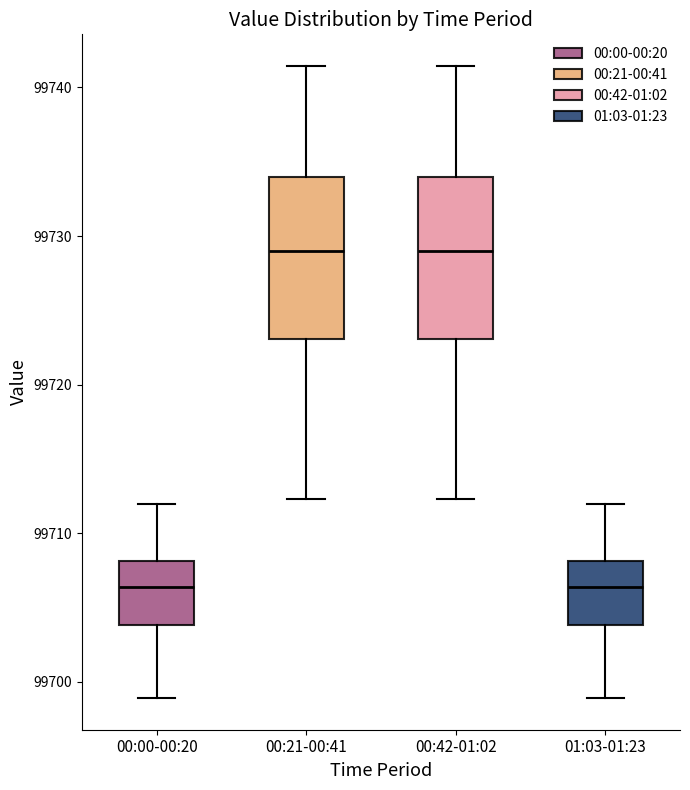

Reading left to right, read every box against the y-axis: the position of its median line, the range the box covers, and the ends of its whiskers. The values are not printed on the chart, so give them approximately, as read against the axis.

00:00-00:20: median 99706, box 99704 to 99708, whiskers 99699 to 99712
00:21-00:41: median 99729, box 99723 to 99734, whiskers 99712 to 99741
00:42-01:02: median 99729, box 99723 to 99734, whiskers 99712 to 99741
01:03-01:23: median 99706, box 99704 to 99708, whiskers 99699 to 99712